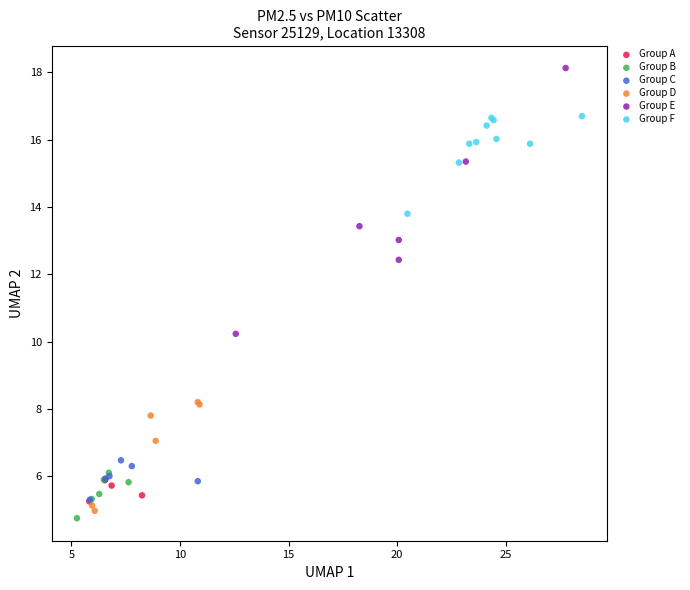

Which series has the largest Y range (max minus min)?

Group E